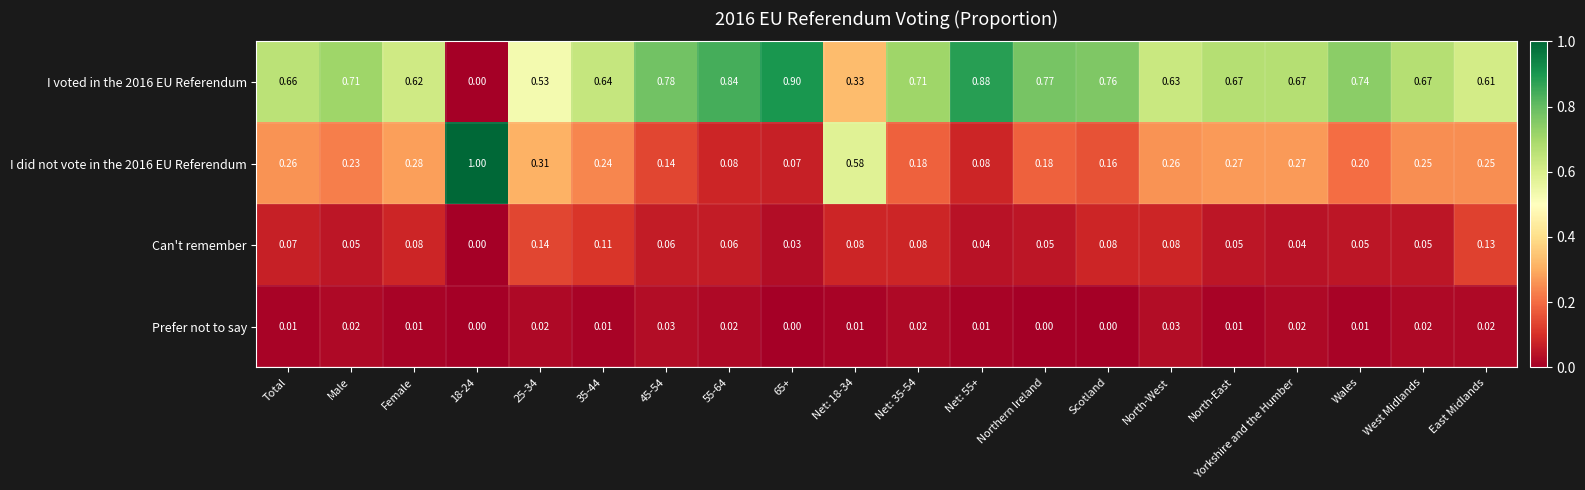

How many data points does each series have?

20